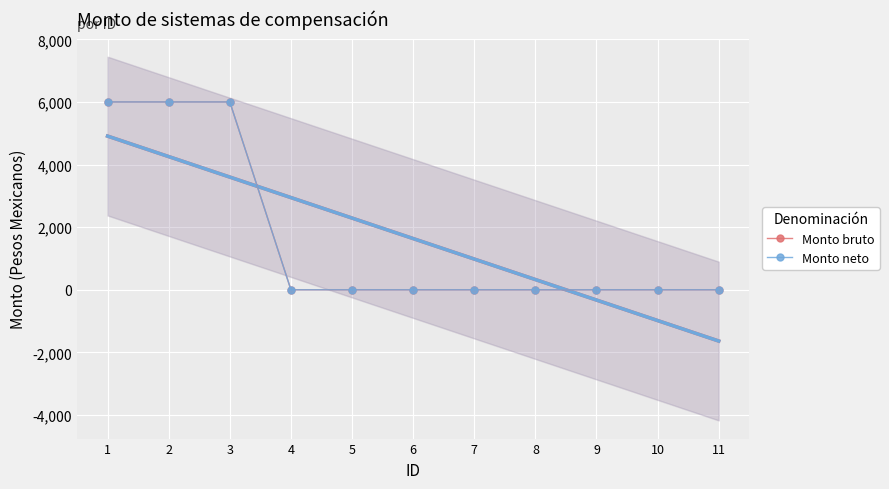

True or false: Monto neto has a value of 6000 at 3.

True